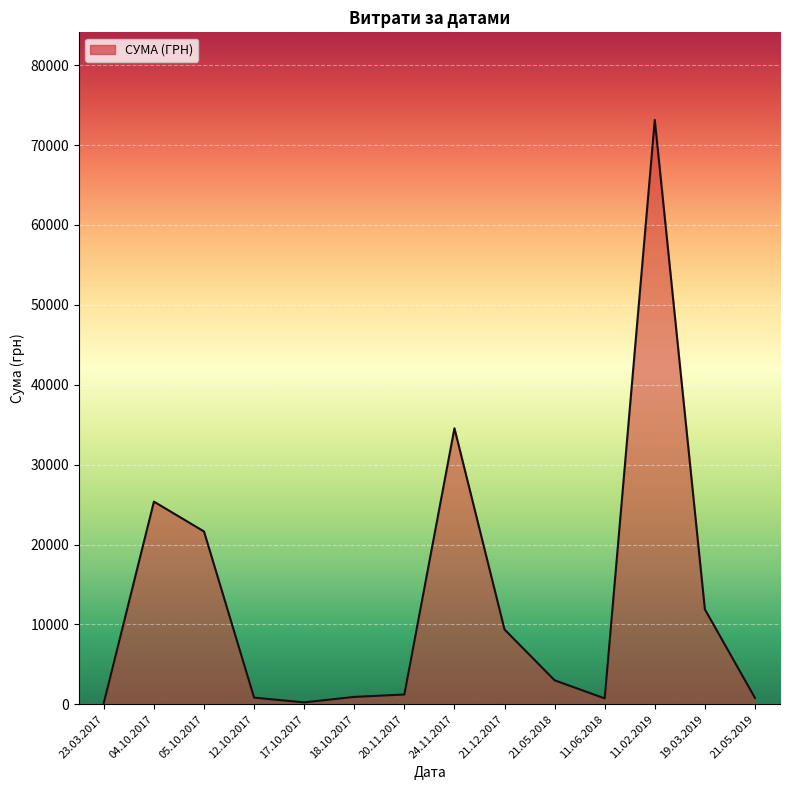

True or false: the data shows 37340.2 at 04.10.2017.

False